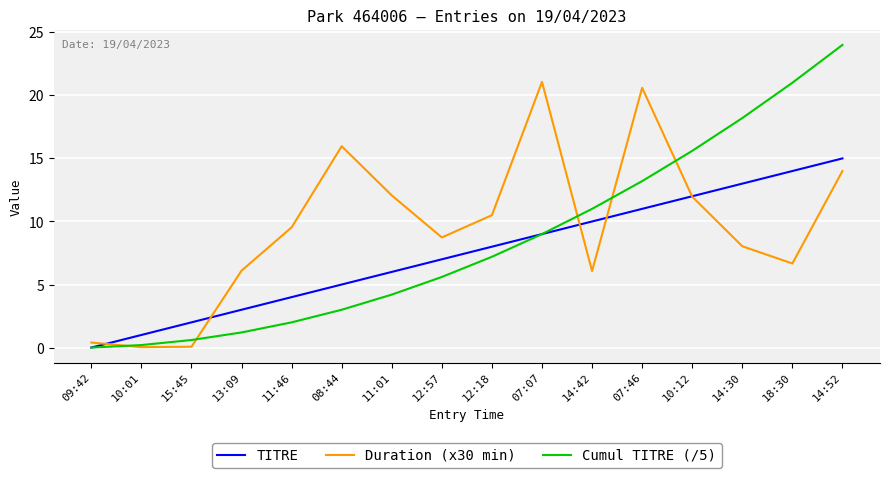

Is the value of Cumul TITRE (/5) at 13:09 greater than the value of TITRE at 11:01?

No